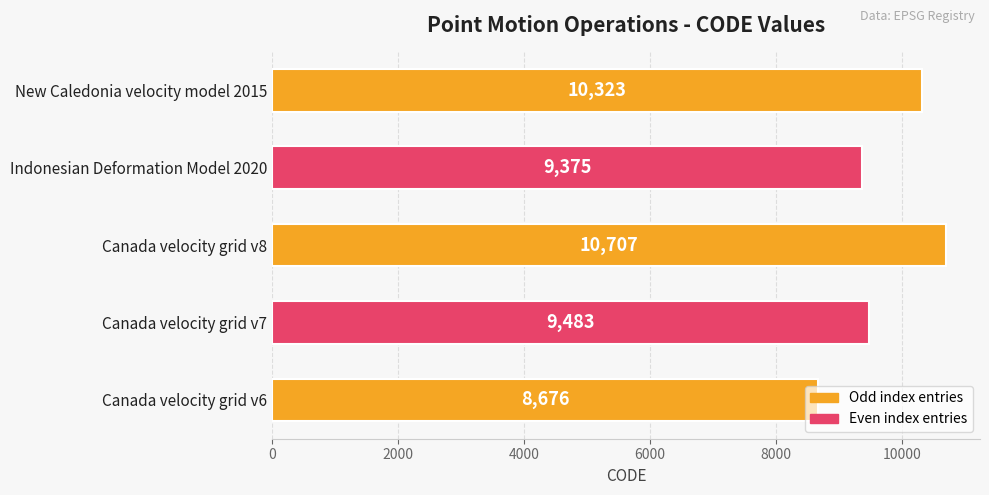

Between Canada velocity grid v8 and Canada velocity grid v7, which is larger?

Canada velocity grid v8